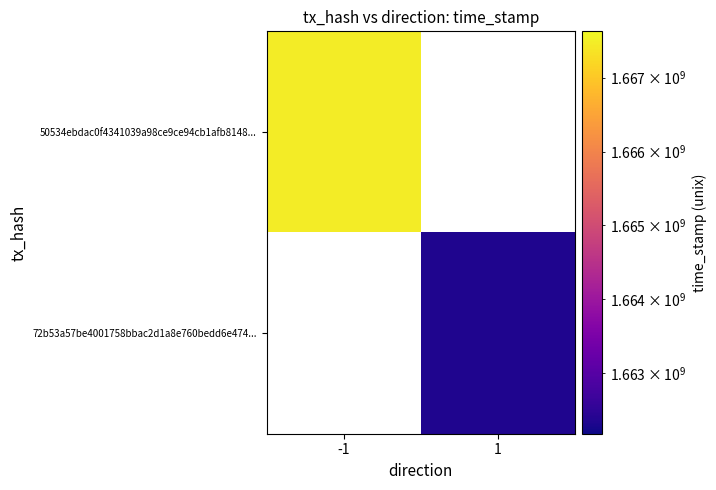

What is the approximate value of 50534ebdac0f4341039a98ce9ce94cb1afb8148... at -1?

1667461633.0